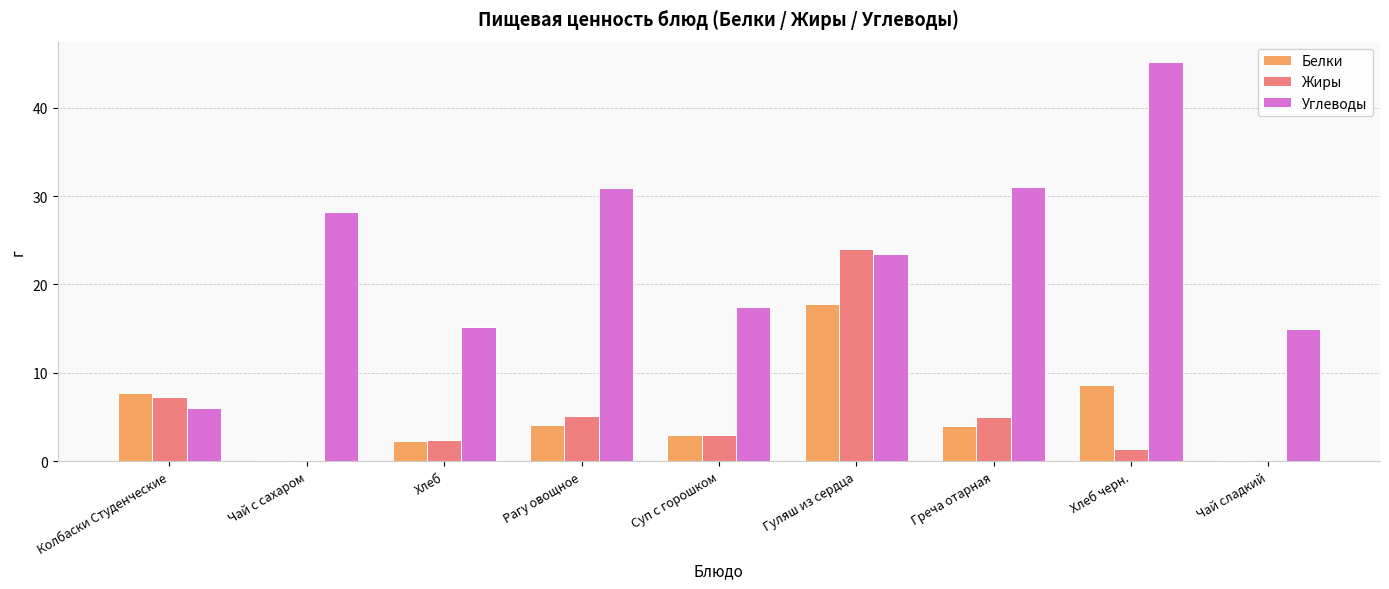

Which category has the highest value in the Углеводы series?

Хлеб черн.